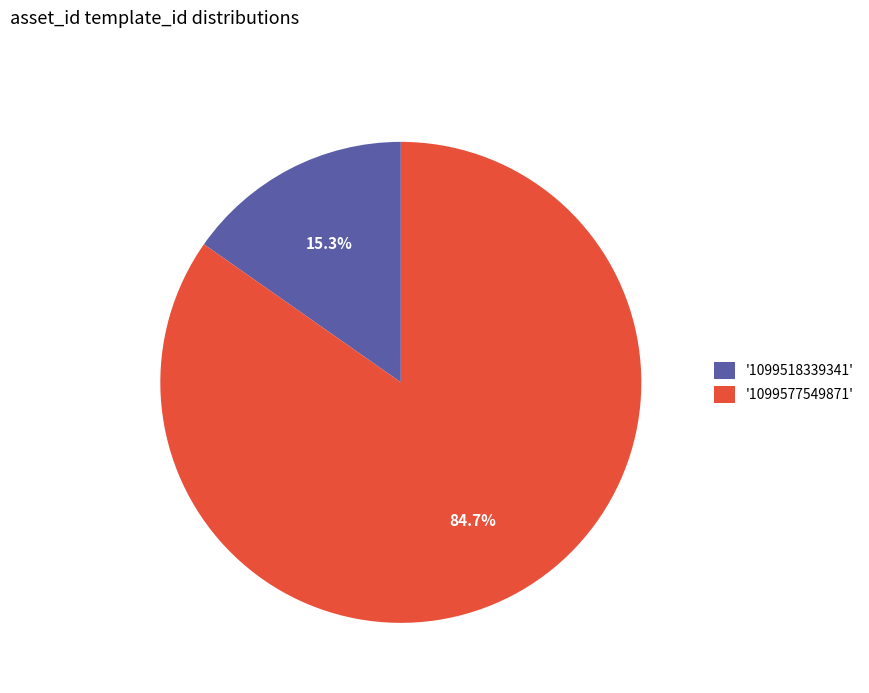

What is the smallest slice in the pie chart?

'1099518339341'